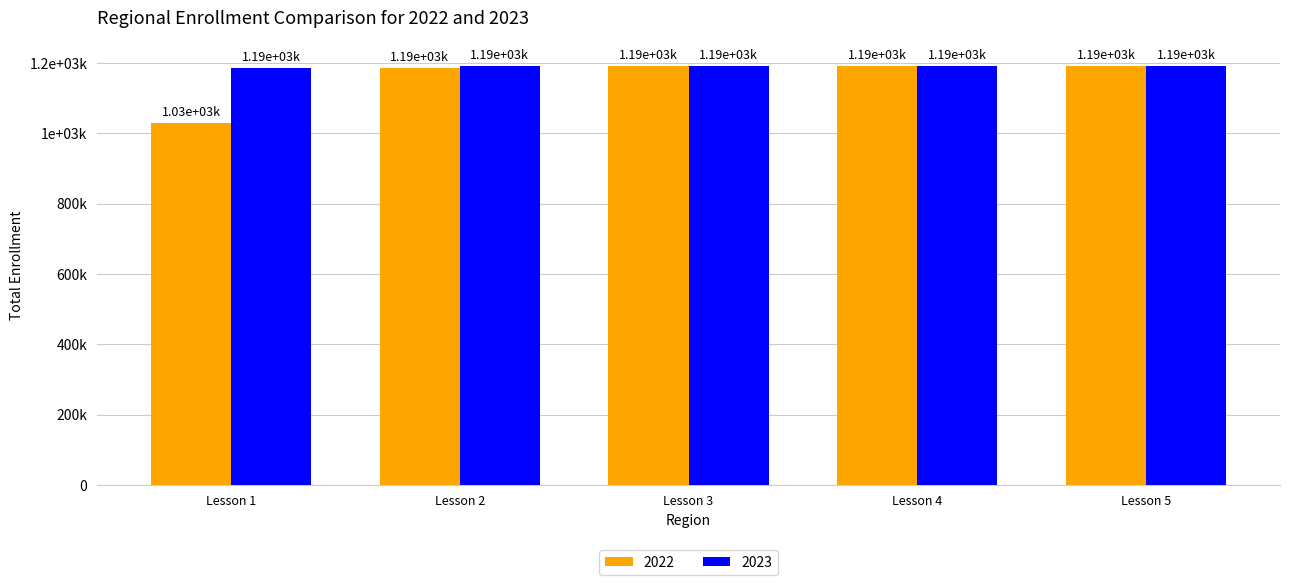

True or false: 2022 has a value of 1192731 at Lesson 3.

True